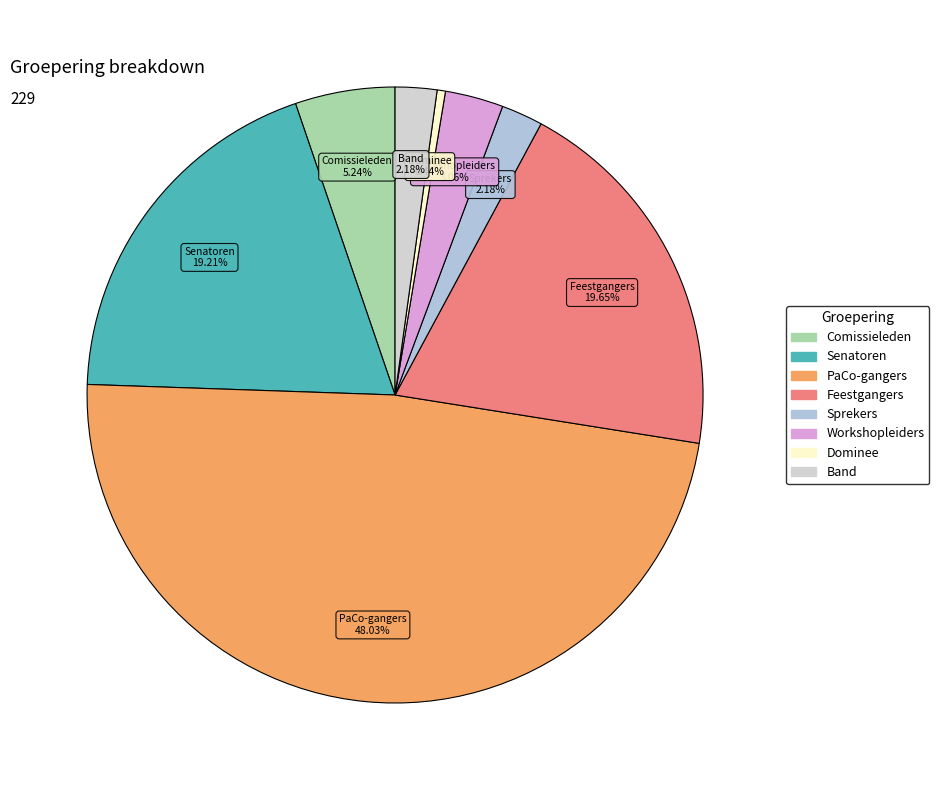

To the nearest percent, what is the average slice percentage?

12%